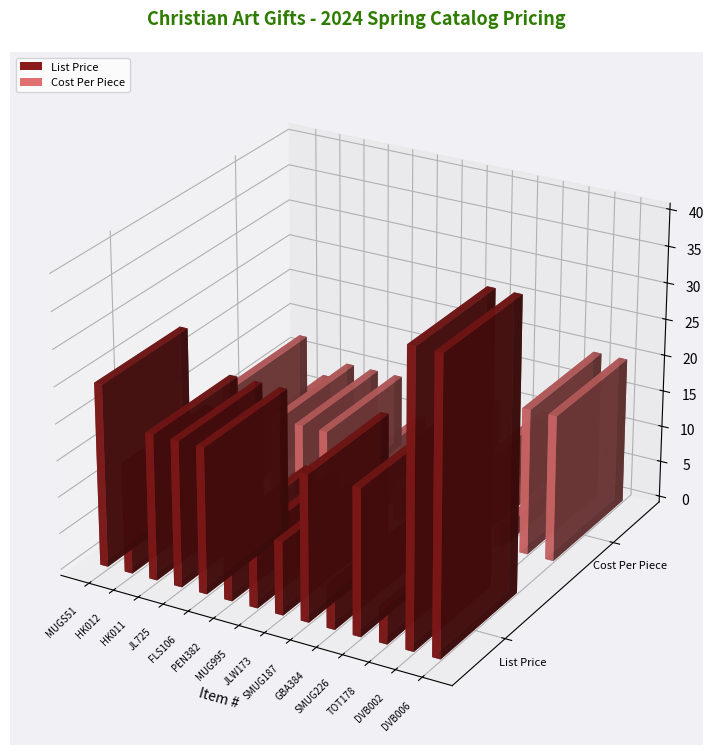

How many bars are there in each group?

2